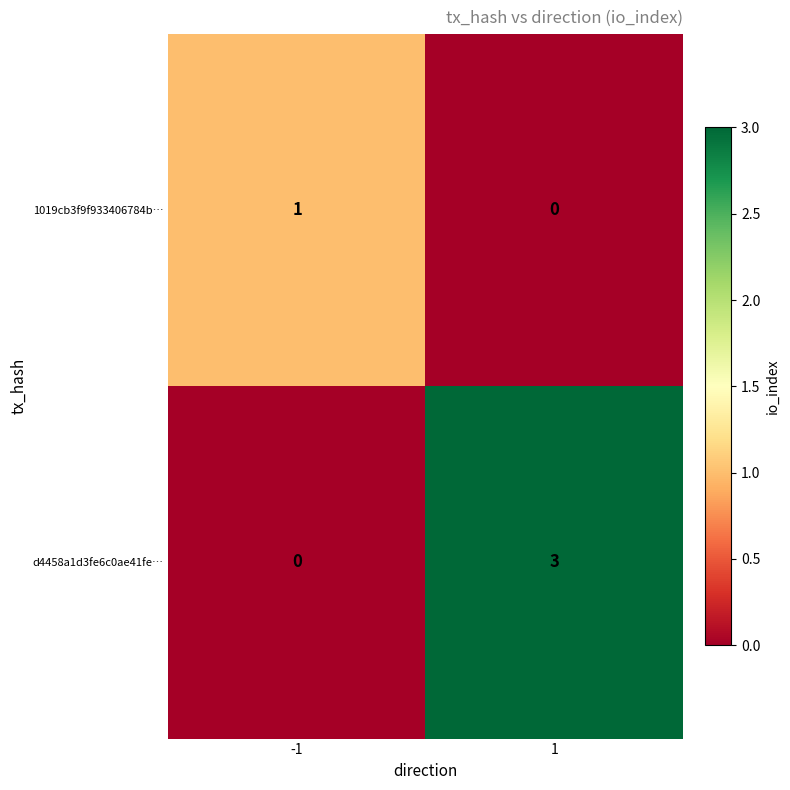

Which series has the widest spread of values?

d4458a1d3fe6c0ae41fe…